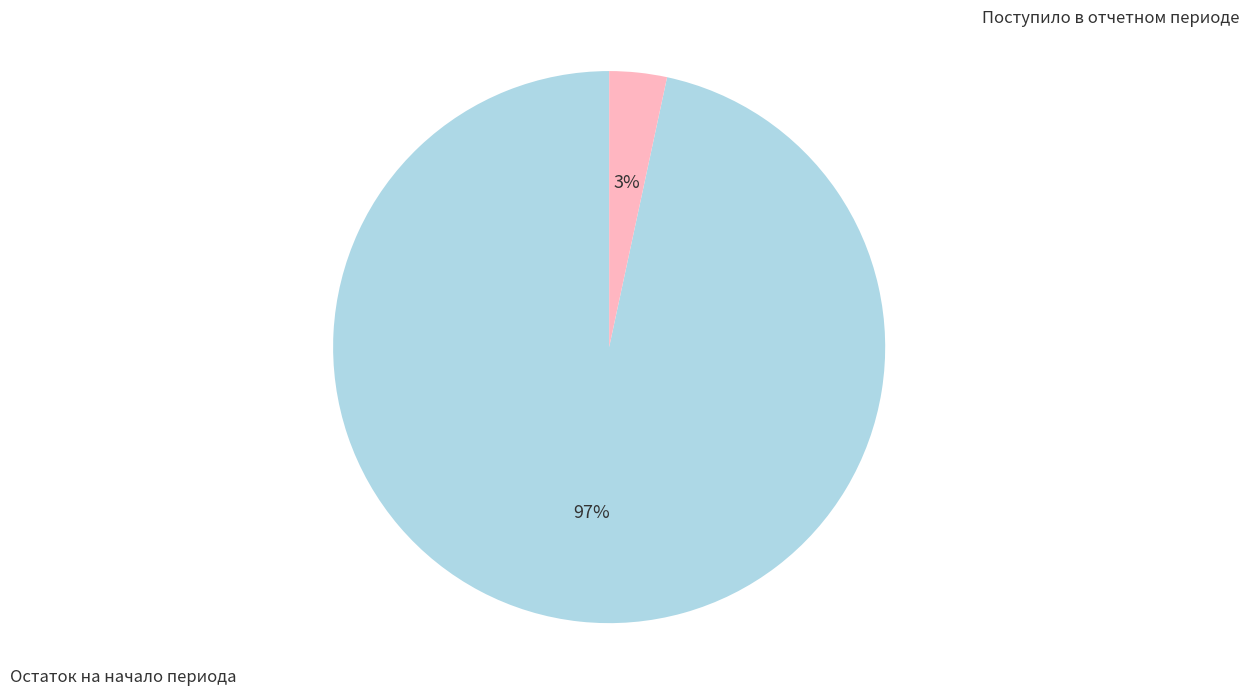

How many segments does this pie chart have?

2